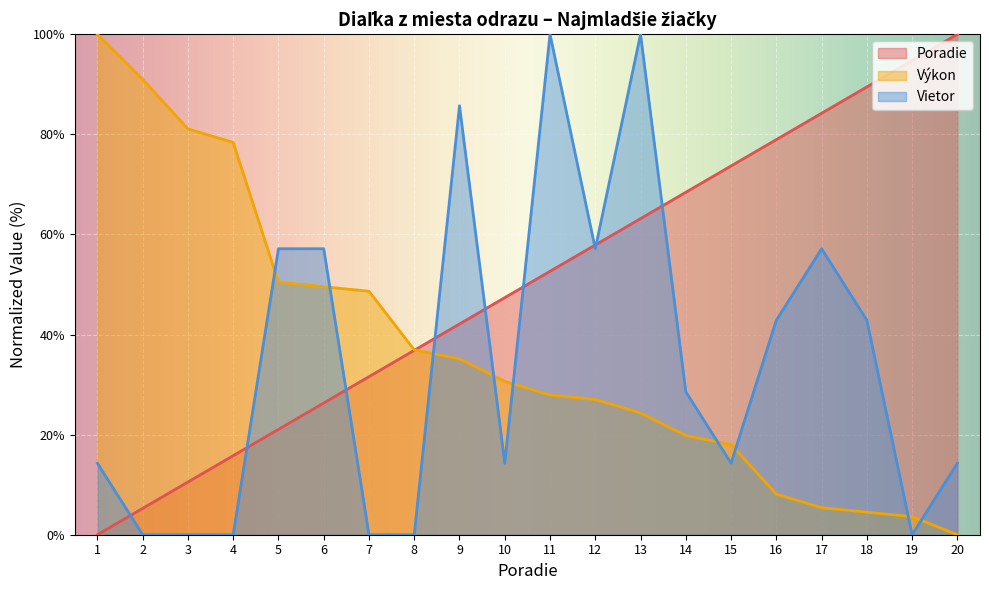

What are all the series names shown in the legend?

Poradie, Výkon, Vietor